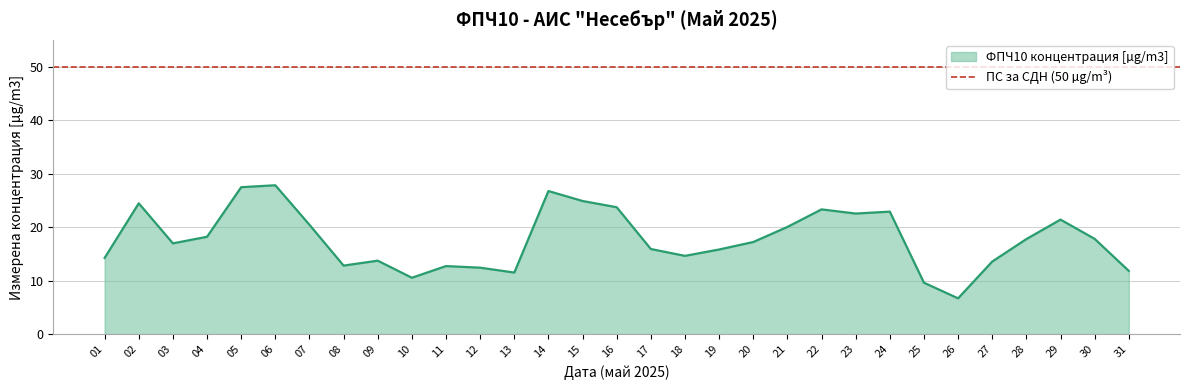

What is the sum of all values?

549.5